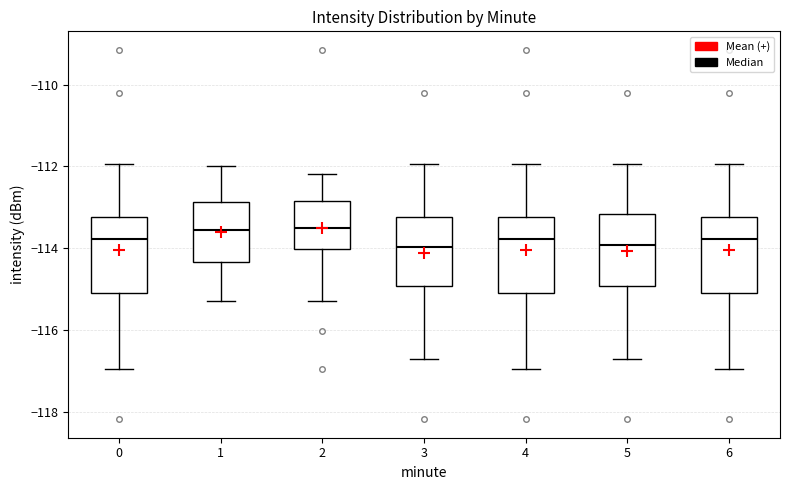

Reading left to right, read every box against the y-axis: the position of its median line, the range the box covers, and the ends of its whiskers. The values are not printed on the chart, so give them approximately, as read against the axis.

0: median -113.8, box -115.0 to -113.2, whiskers -117.0 to -112.0
1: median -113.6, box -114.4 to -112.8, whiskers -115.2 to -112.0
2: median -113.4, box -114.0 to -112.8, whiskers -115.2 to -112.2
3: median -114.0, box -115.0 to -113.2, whiskers -116.6 to -112.0
4: median -113.8, box -115.0 to -113.2, whiskers -117.0 to -112.0
5: median -114.0, box -115.0 to -113.2, whiskers -116.6 to -112.0
6: median -113.8, box -115.0 to -113.2, whiskers -117.0 to -112.0